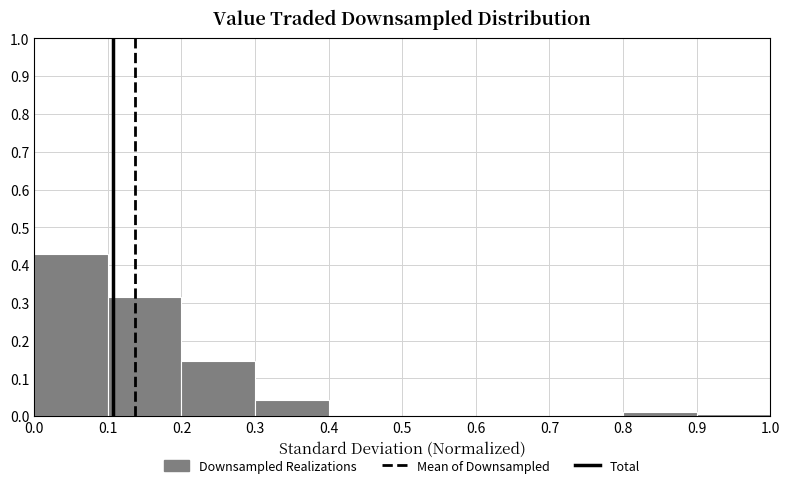

Reading left to right, list every bar in this chart as the range it spans on the x-axis followed by its height. The values are not printed on the chart, so give them approximately, as read against the axis.

0.0 to 0.1: 0.43
0.1 to 0.2: 0.31
0.2 to 0.3: 0.15
0.3 to 0.4: 0.04
0.4 to 0.5: 0
0.5 to 0.6: 0
0.6 to 0.7: 0
0.7 to 0.8: 0
0.8 to 0.9: 0.01
0.9 to 1.0: under 0.01